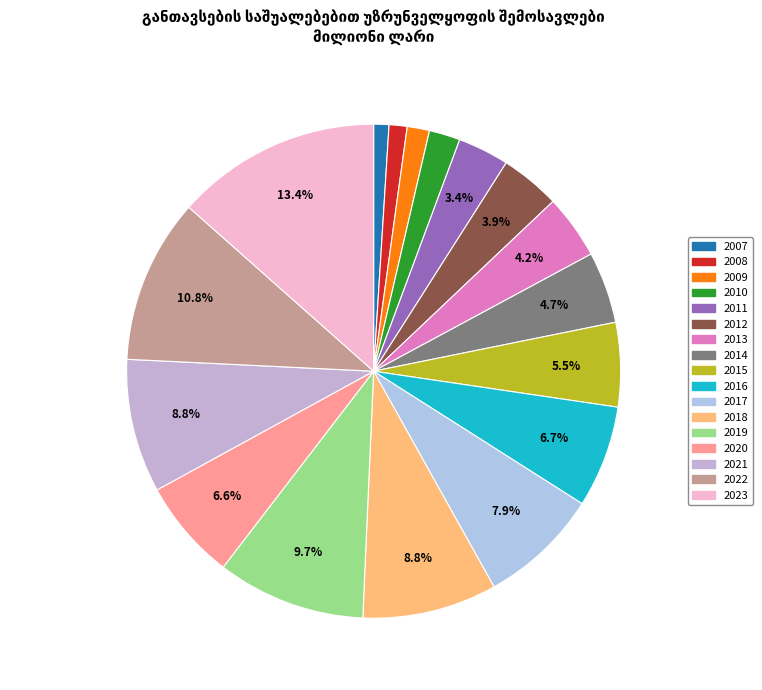

What is the change in value from 2018 to 2023?

+550.0